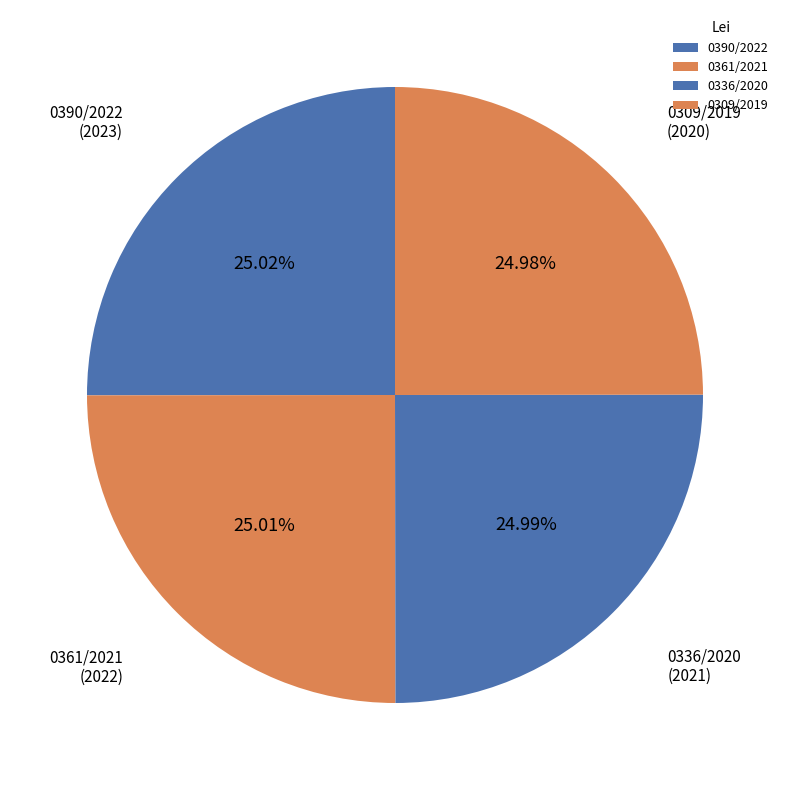

Count the number of slices in the pie.

4